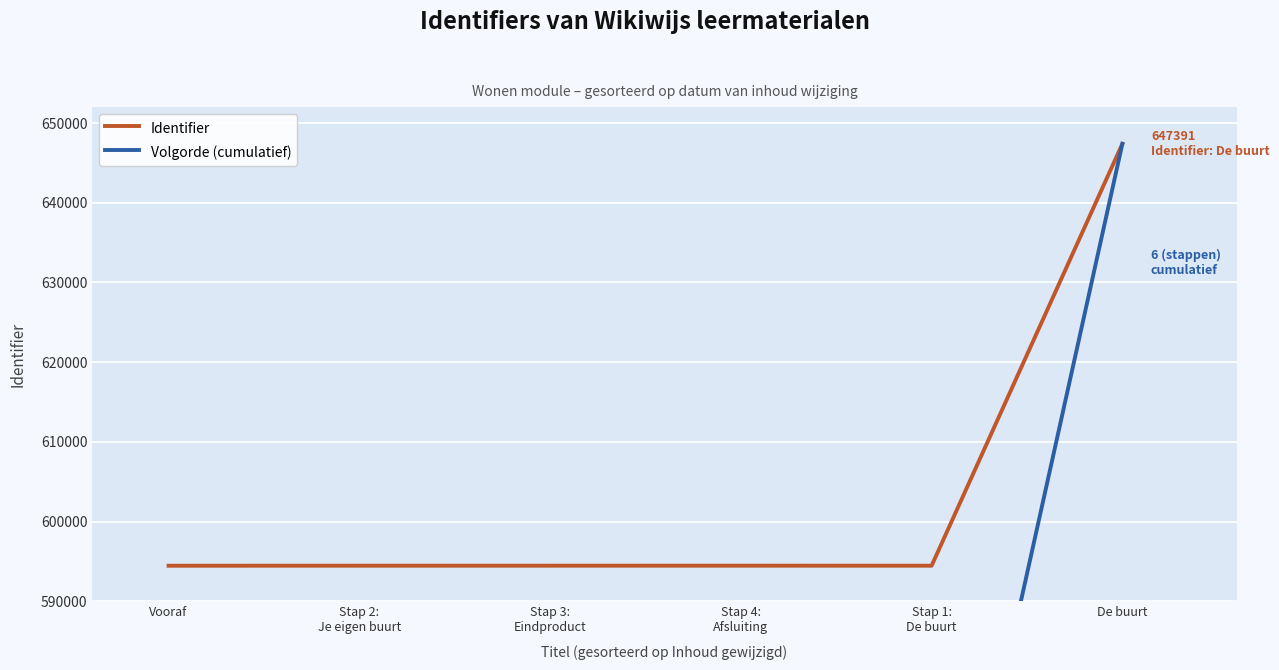

True or false: Identifier and Volgorde (cumulatief) intersect in this chart.

False